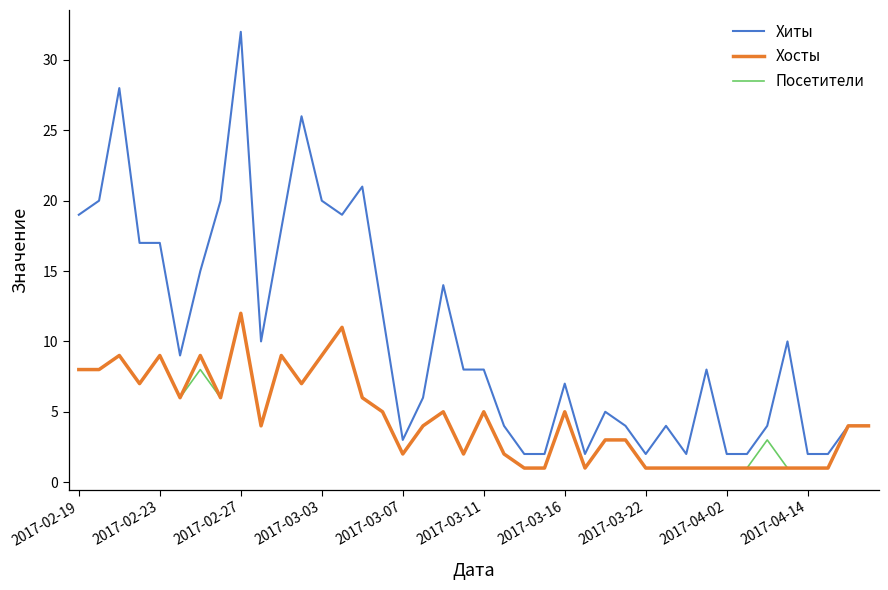

What is the maximum value for Хосты?

12